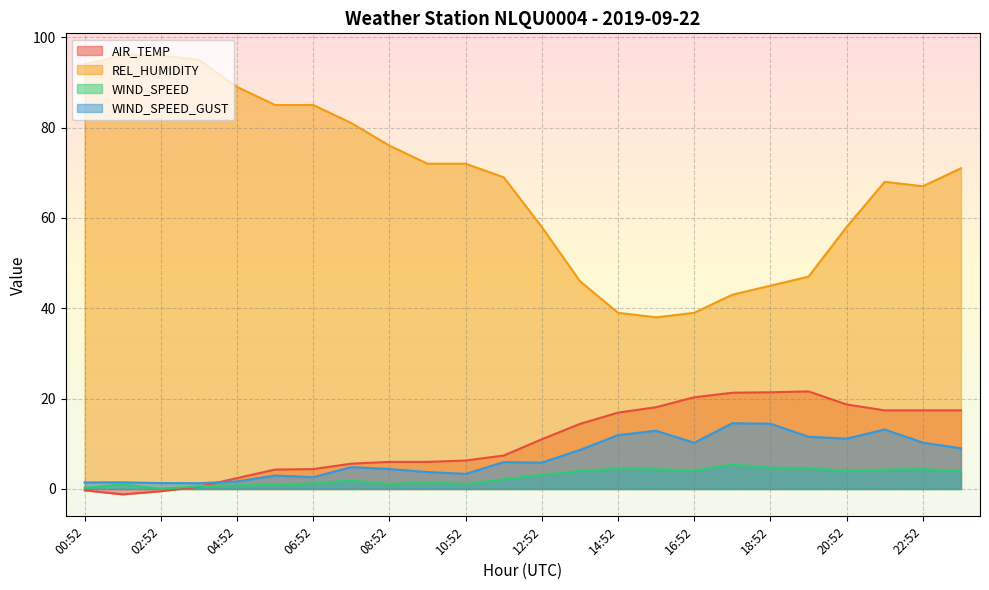

What is the sum of the WIND_SPEED_GUST values at 15:52 and 08:52?

17.3